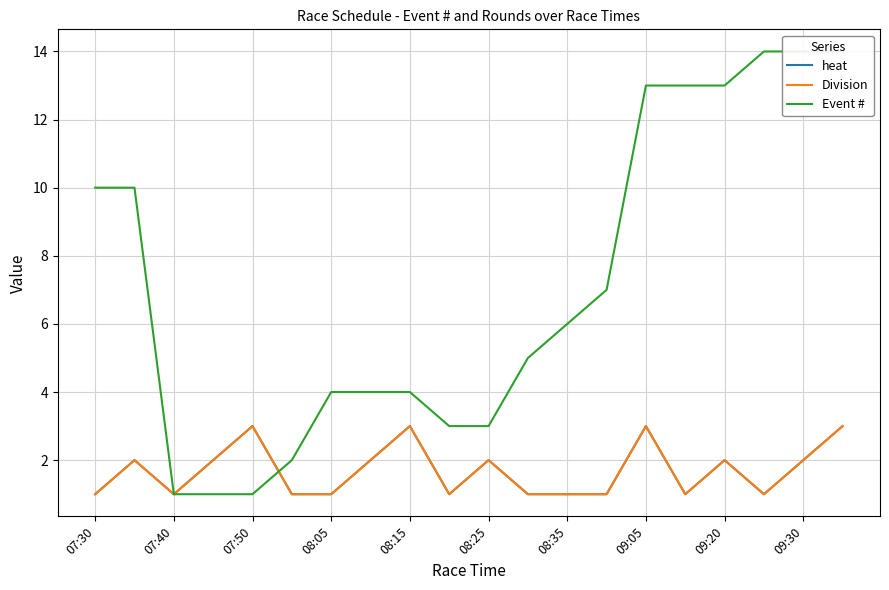

Rank the series at 08:25 from highest to lowest value.

Event #, heat, Division